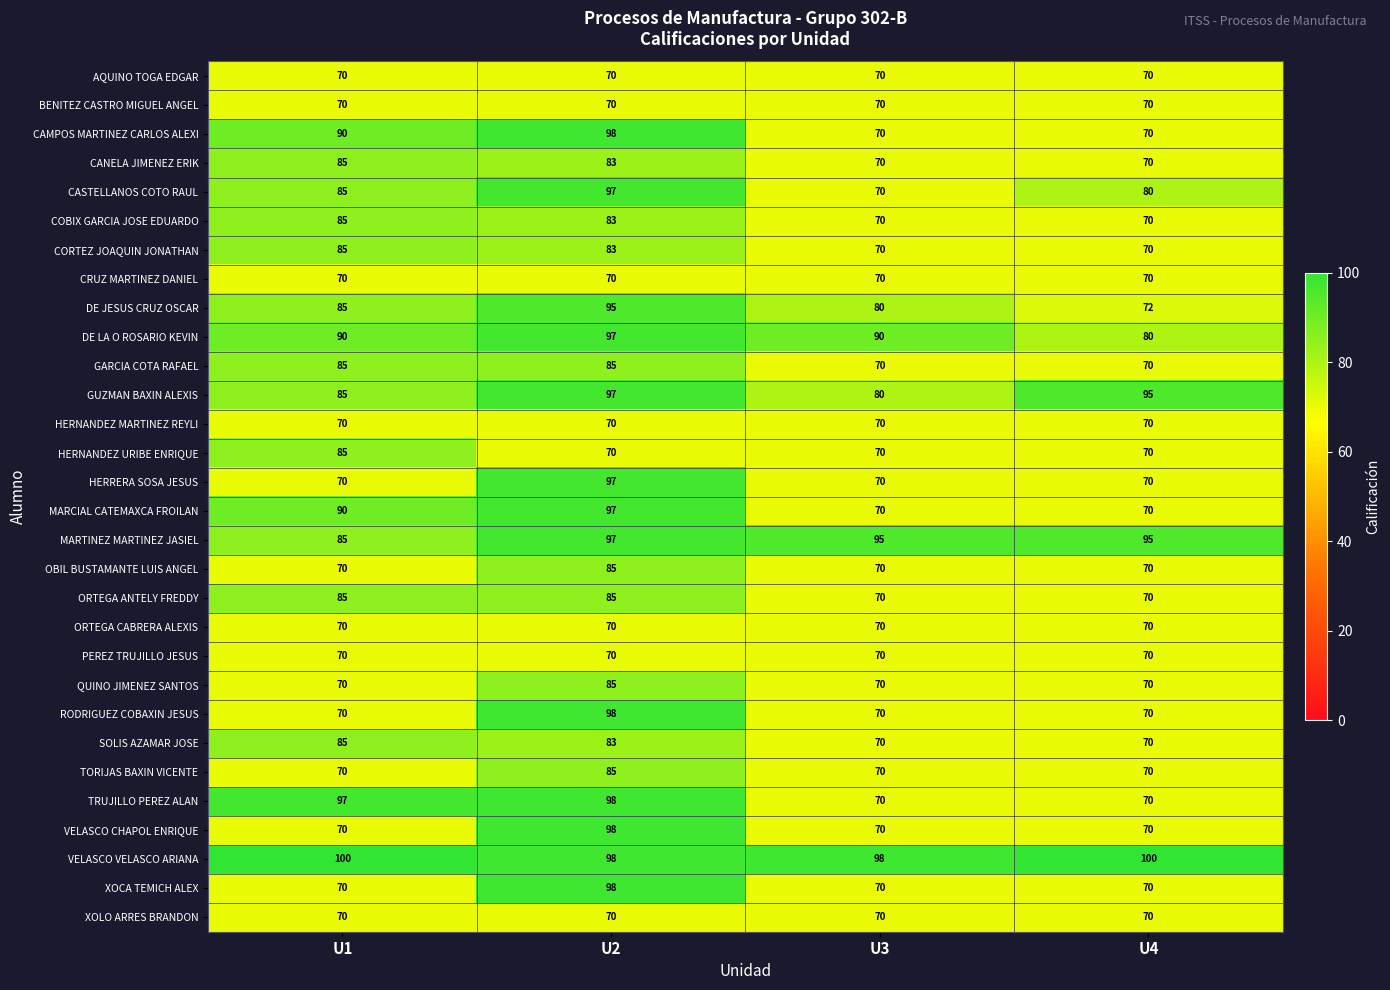

The MARTINEZ MARTINEZ JASIEL series shows 97 at U2. True or false?

True